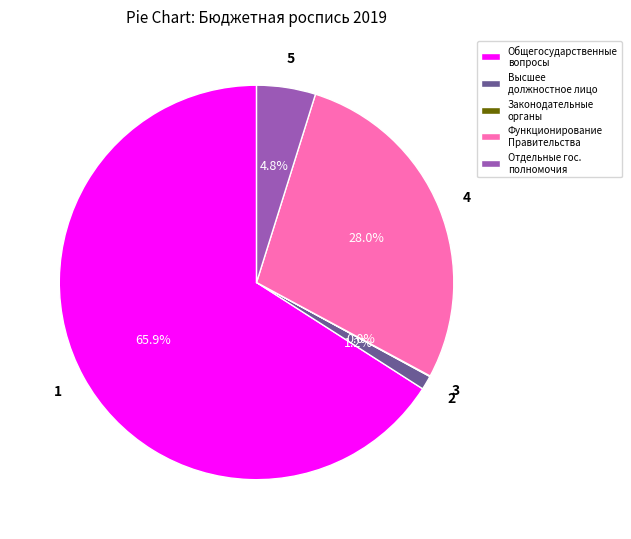

What is the largest slice in the pie chart?

Общегосударственные вопросы